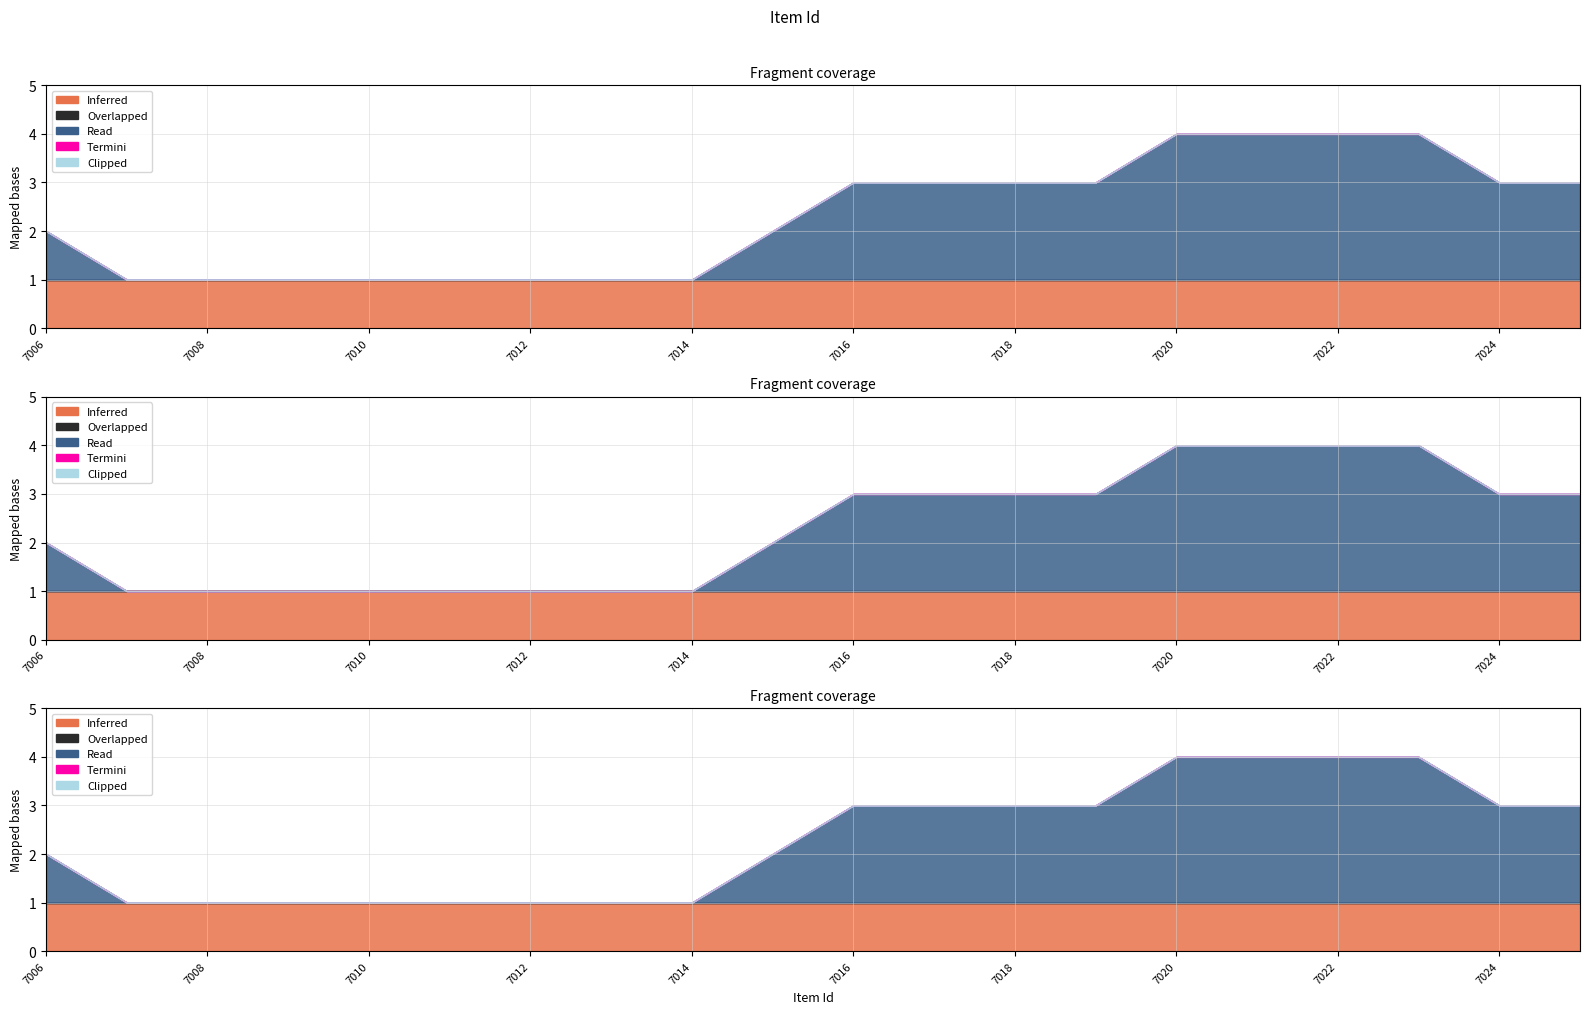

Which series has the largest total across all categories?

Read